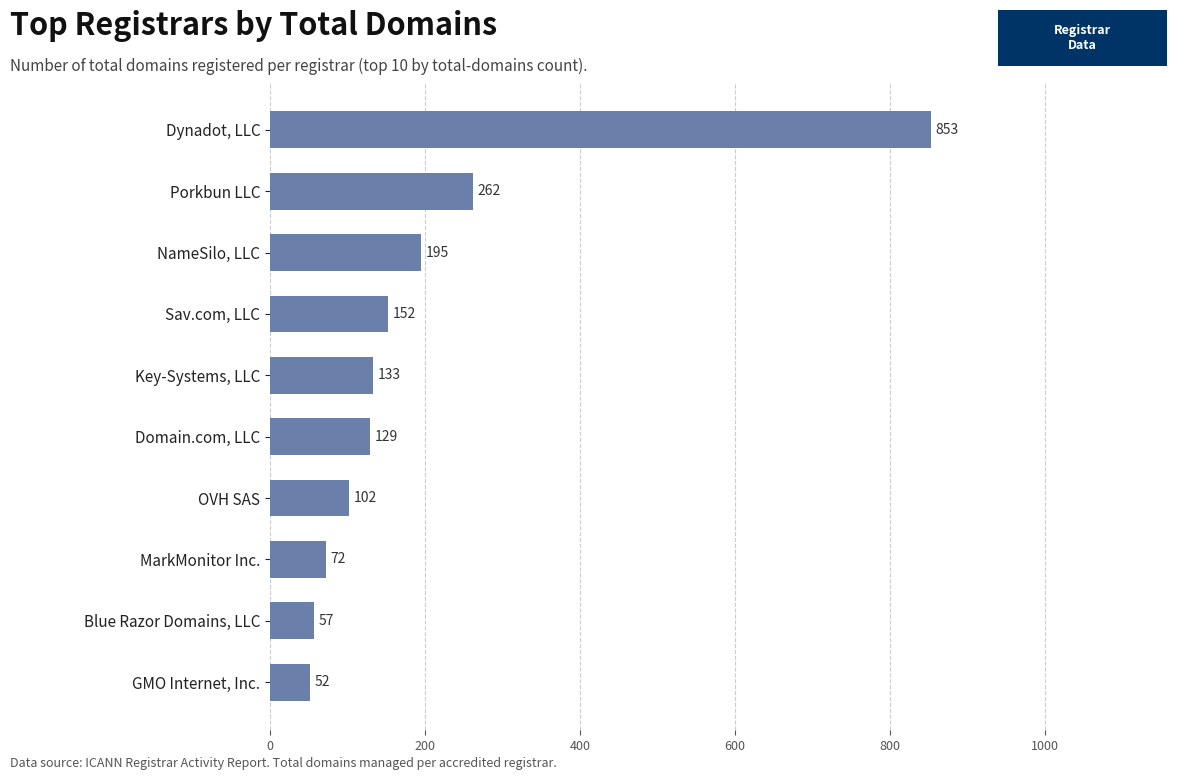

What is the greatest value displayed?

853